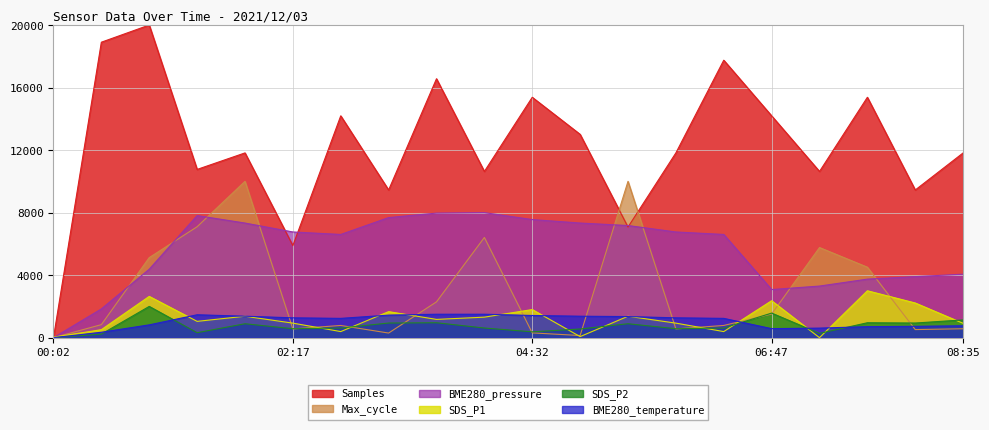

How many values in the SDS_P2 series exceed 618?

12